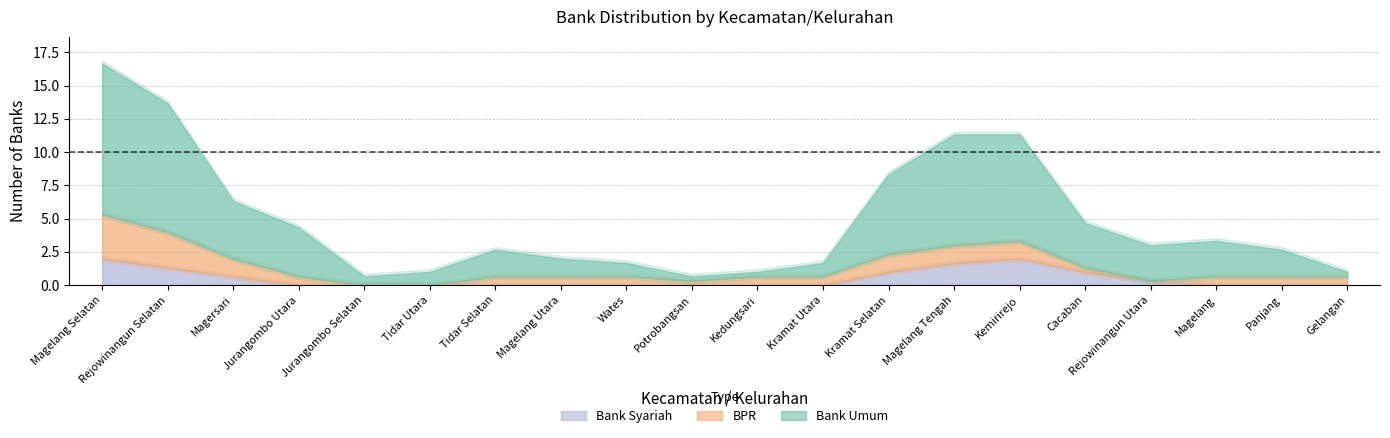

What is the label of the 12th point from the left?

Kramat Utara